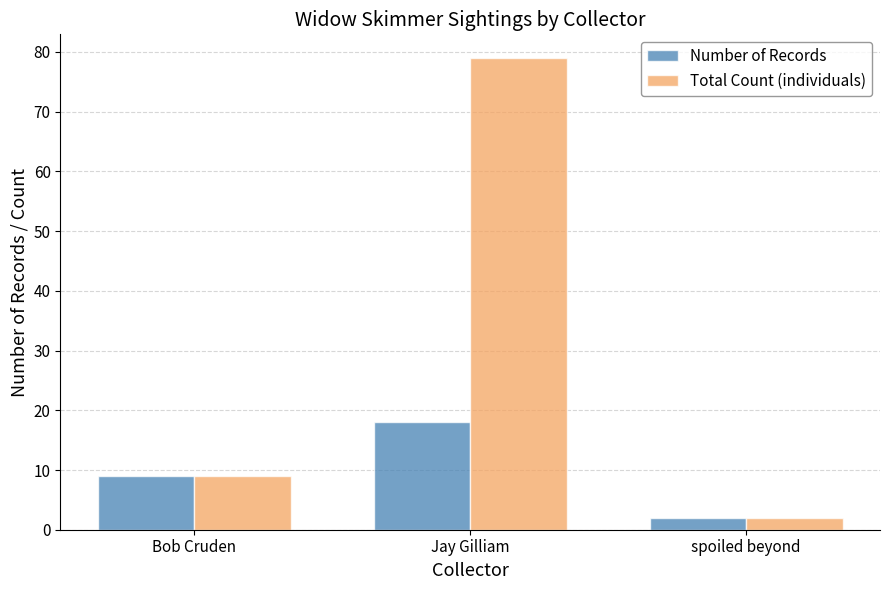

What is the minimum value for Number of Records?

2